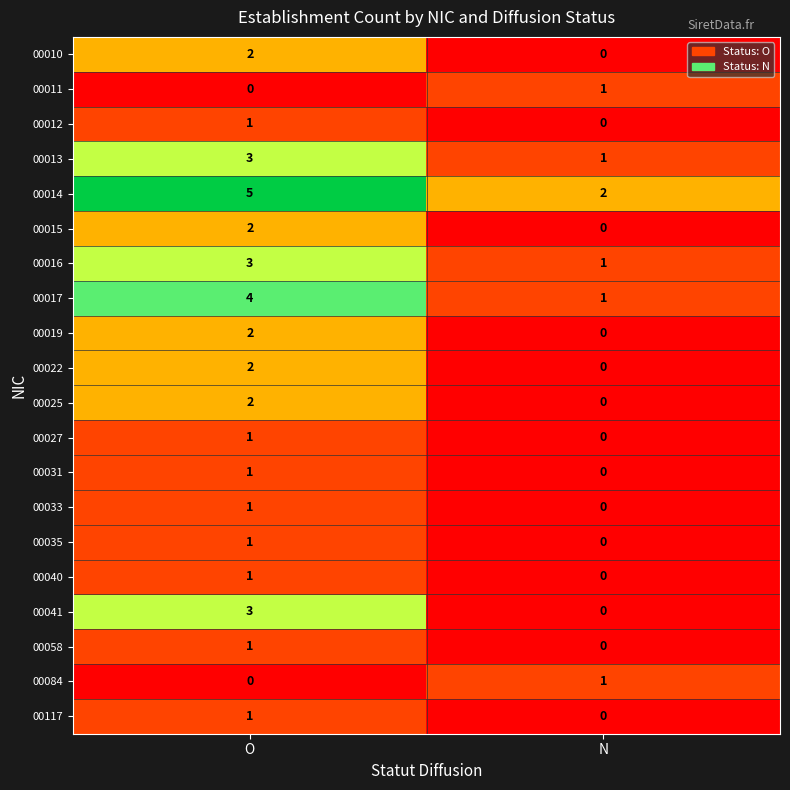

True or false: 00016 has a value of 1 at N.

True